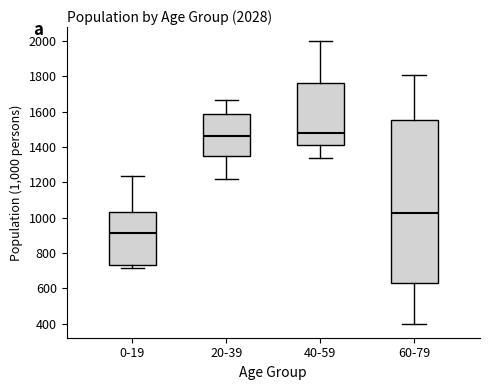

Which box's median line is the lowest?

0-19